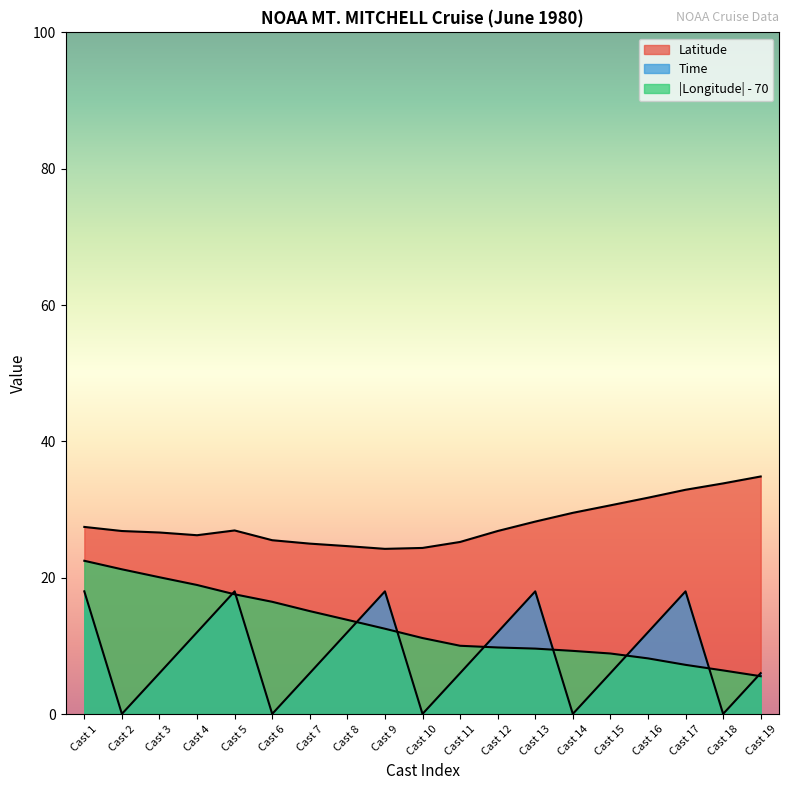

How many lines are shown in the chart?

3